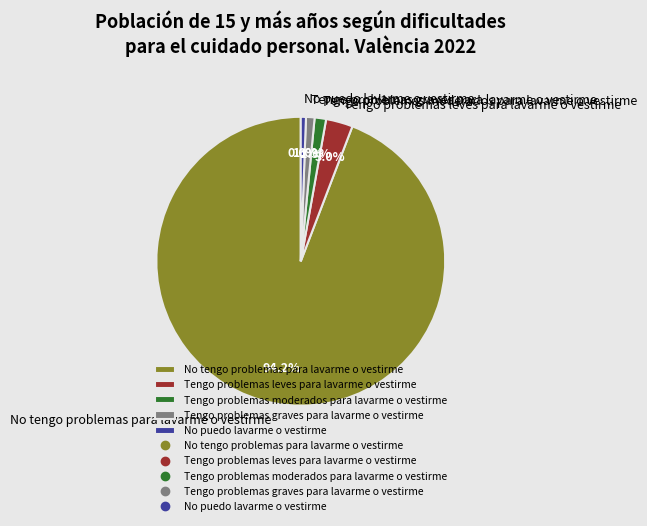

To the nearest percent, what is the difference between the largest and smallest slice percentages?

94%